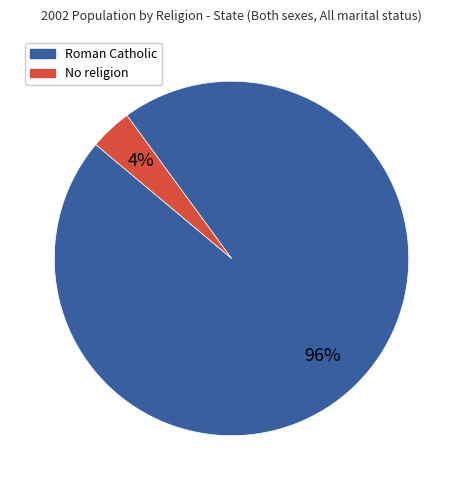

Is there a majority slice in this chart?

Yes